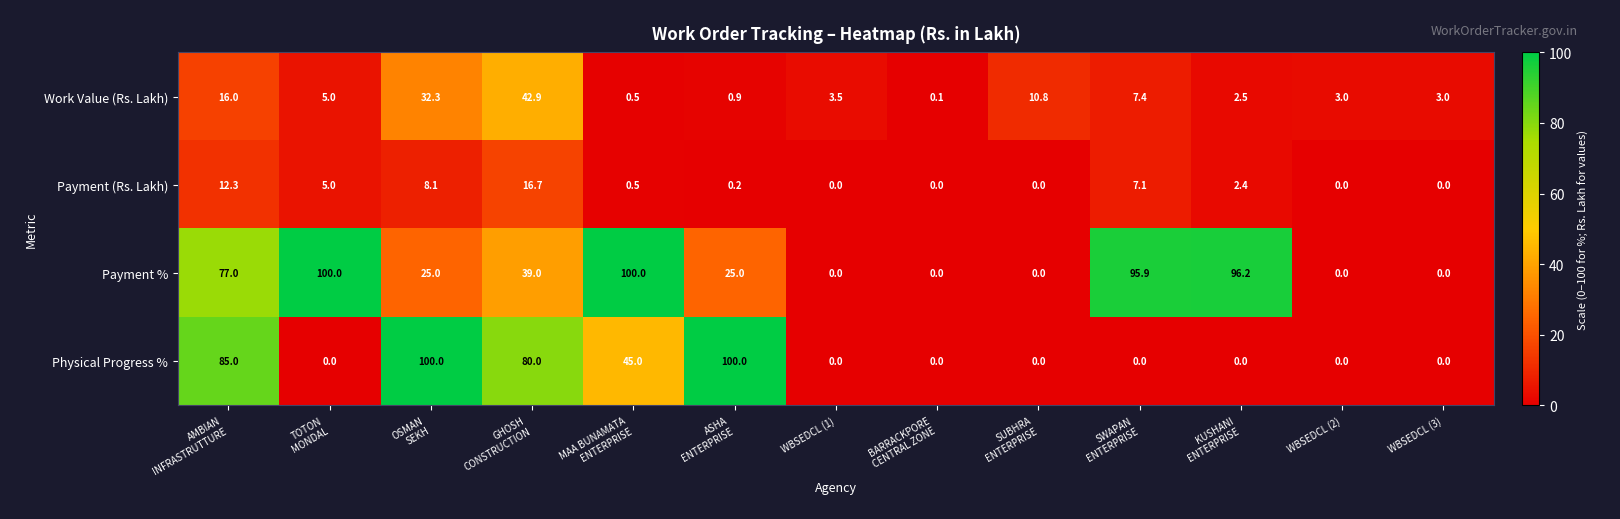

Count the number of categories in the chart.

13